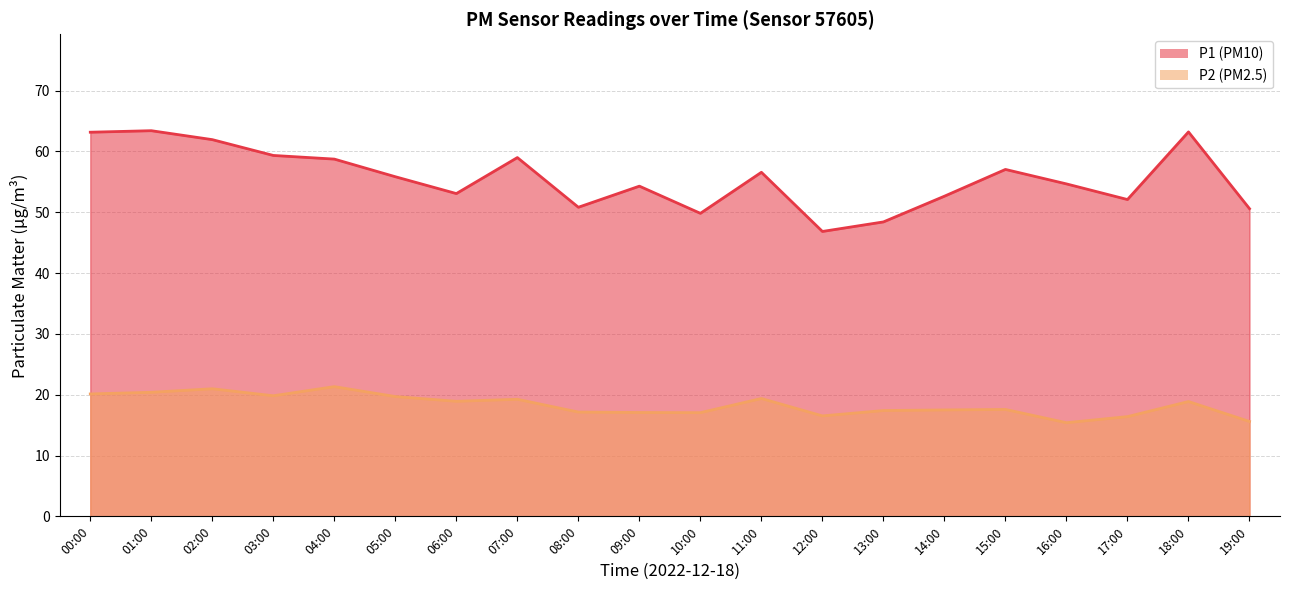

What is the label of the 17th point from the right?

03:00